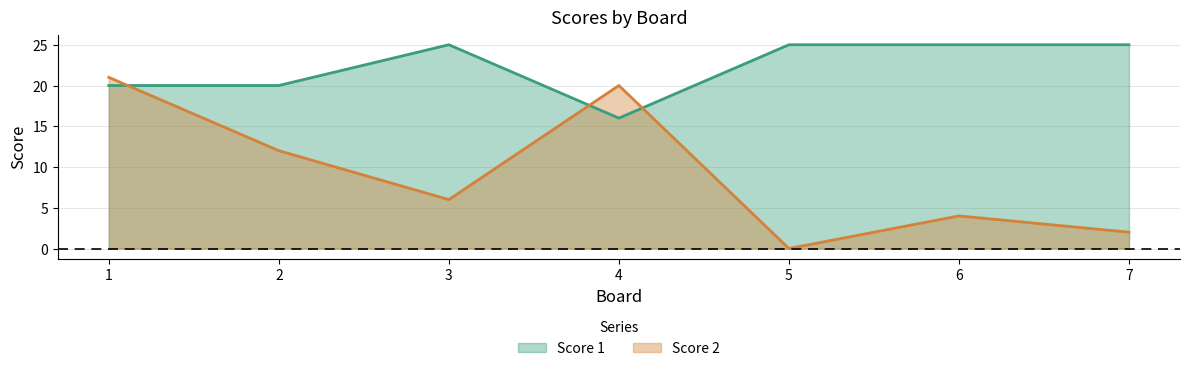

What is the difference between the Score 1 values at 1 and 6?

5